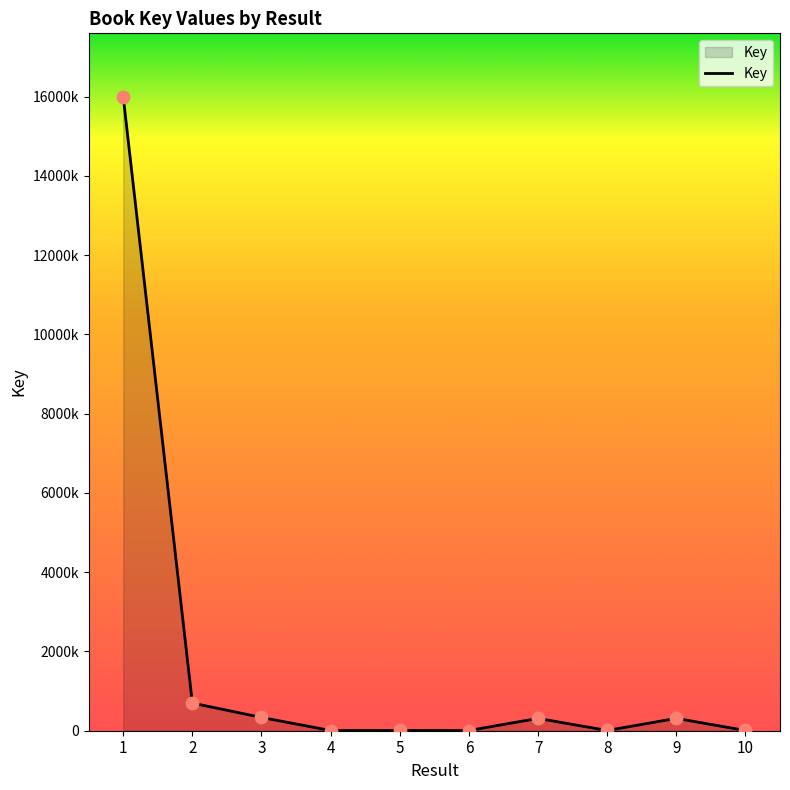

What is the ratio of the value at 6 to the value at 4?

1.0